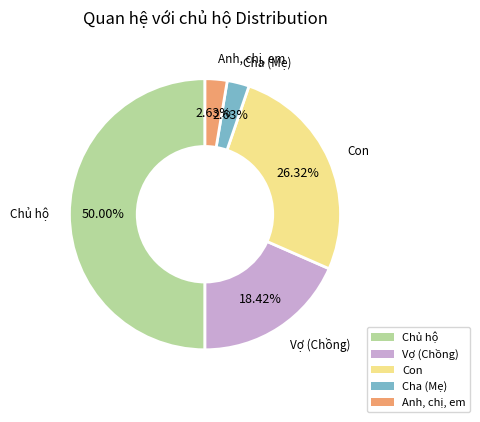

What is the largest slice in the pie chart?

Chủ hộ